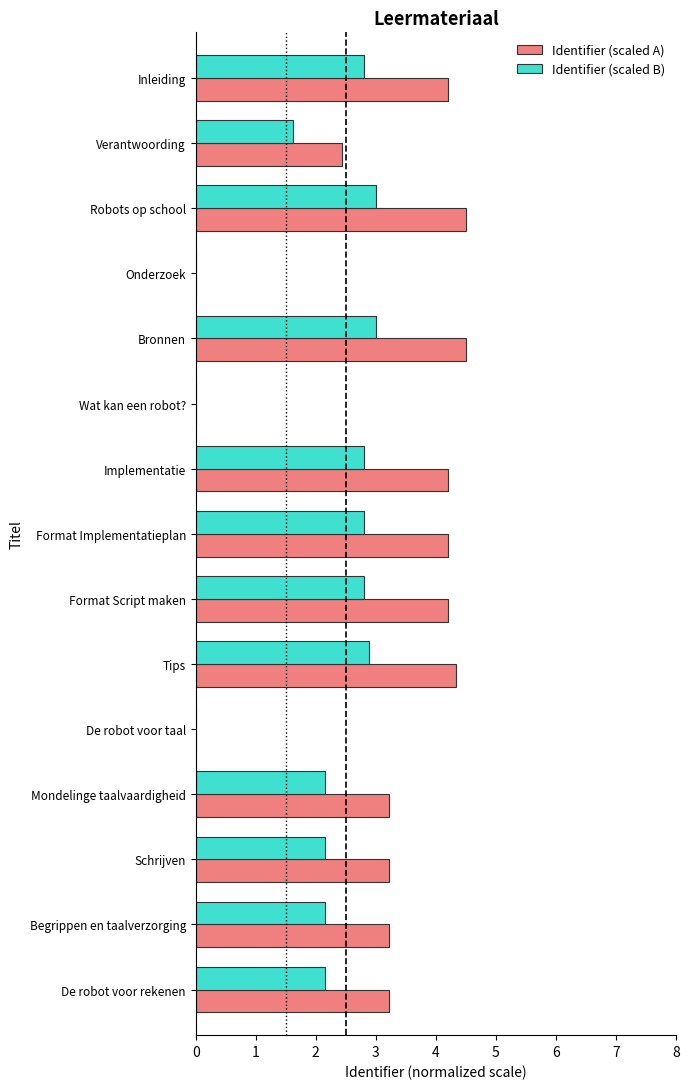

The value of Identifier (scaled B) at Tips is 1.3. True or false?

False